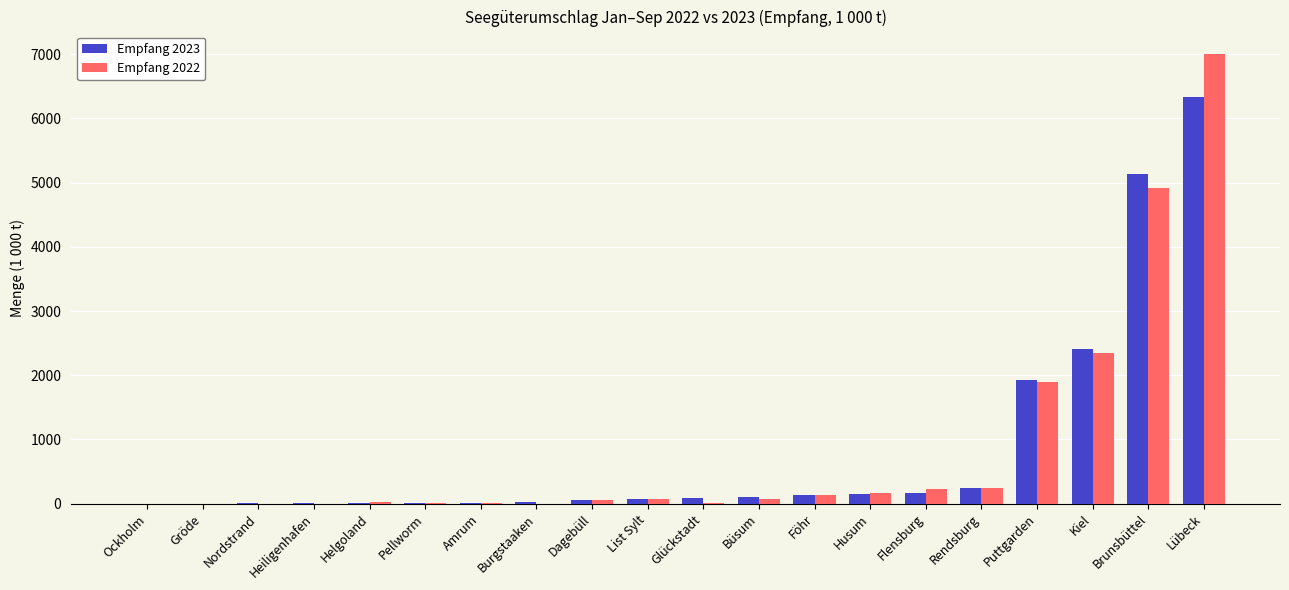

At which label is Empfang 2022 closest to 3500?

Kiel